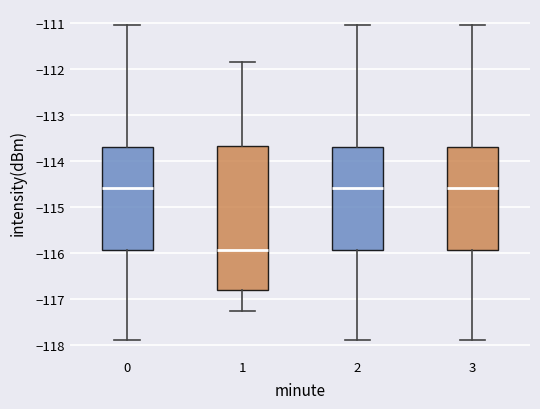

Reading left to right, transcribe this box plot: for each box, give where its median line is, the range the box spans, and where its two whiskers end, as read against the y-axis. The values are not printed on the chart, so give them approximately, as read against the axis.

0: median -114.6, box -115.9 to -113.7, whiskers -117.9 to -111.0
1: median -115.9, box -116.8 to -113.7, whiskers -117.3 to -111.9
2: median -114.6, box -115.9 to -113.7, whiskers -117.9 to -111.0
3: median -114.6, box -115.9 to -113.7, whiskers -117.9 to -111.0